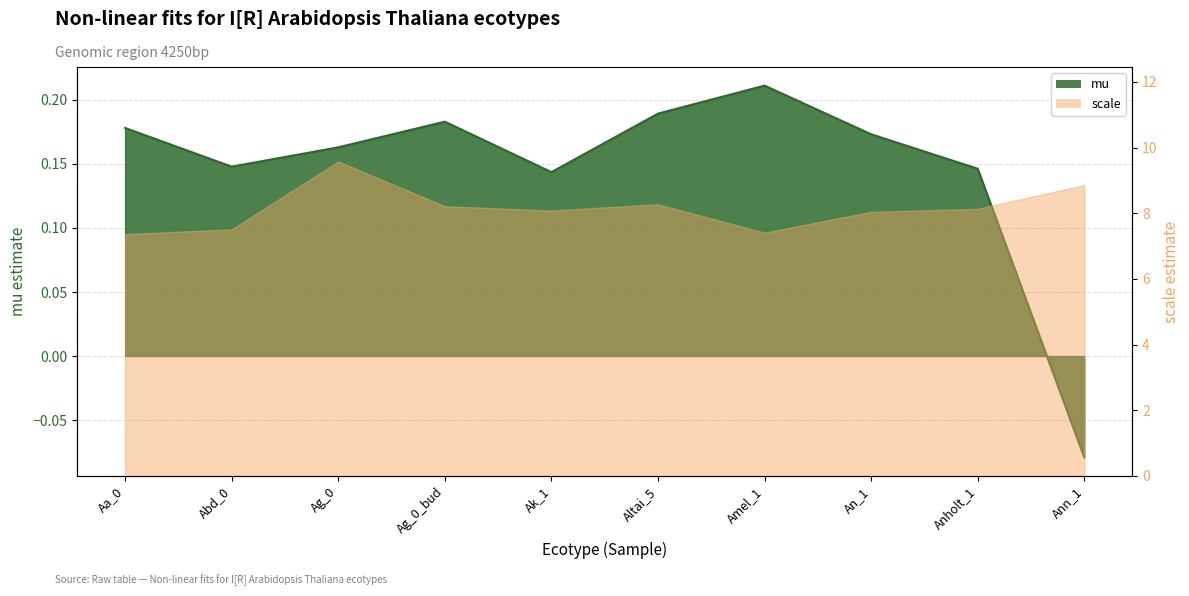

Rank the categories by value from highest to lowest.

Amel_1, Altai_5, Ag_0_bud, Aa_0, An_1, Ag_0, Abd_0, Anholt_1, Ak_1, Ann_1